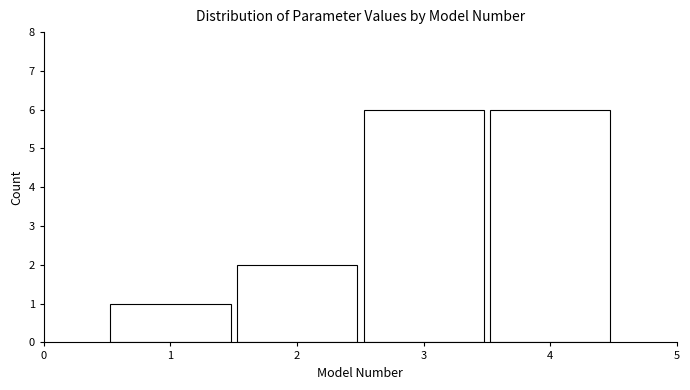

Reading left to right, transcribe all the data shown in this chart.

1=1	2=2	3=6	4=6